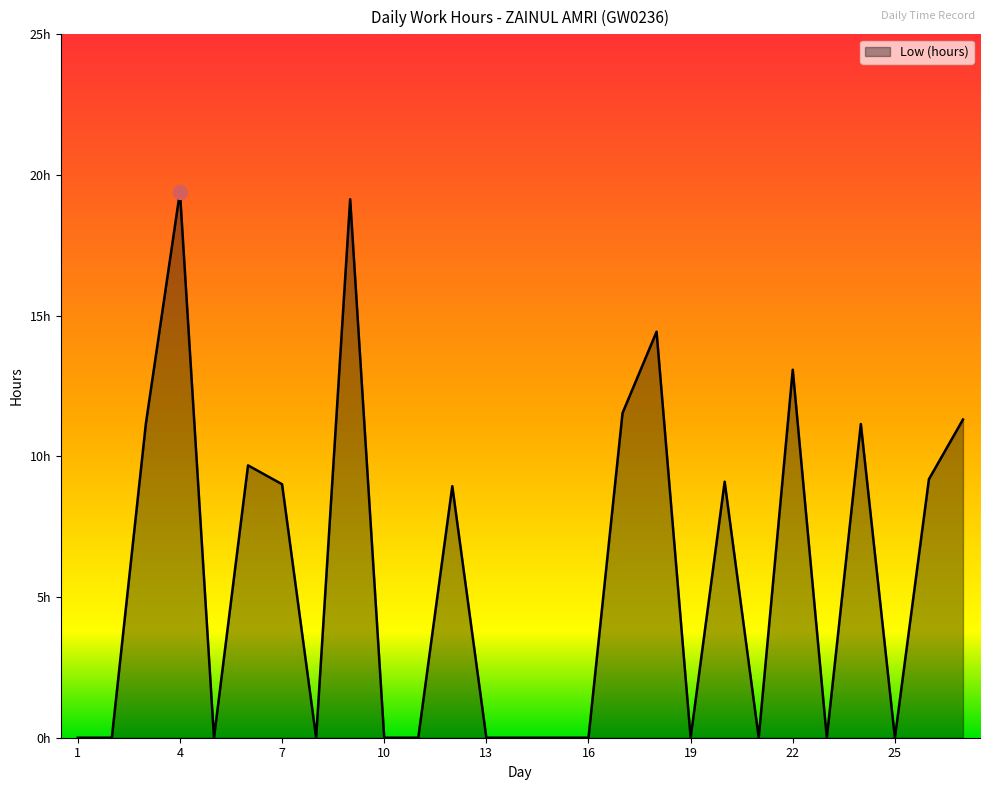

List the labels in order of value, largest first.

4, 9, 18, 22, 17, 27, 3, 24, 6, 26, 20, 7, 12, 1, 2, 5, 8, 10, 11, 13, 14, 15, 16, 19, 21, 23, 25